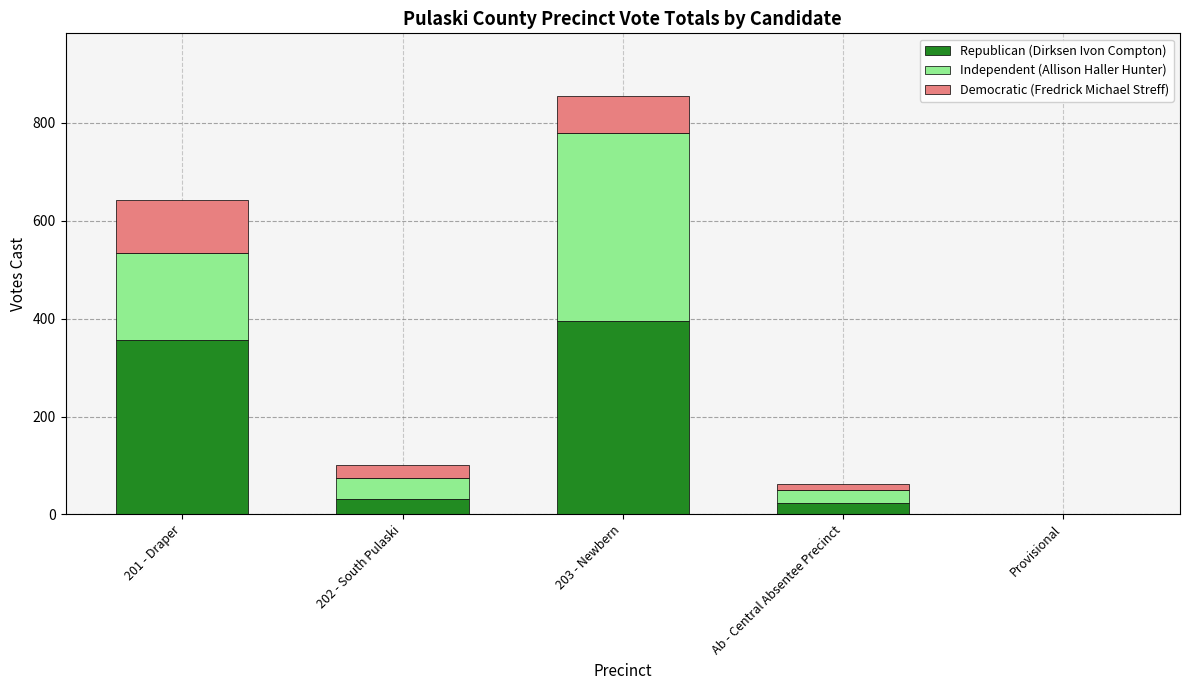

What is the sum of the Republican (Dirksen Ivon Compton) values at 203 - Newbern and Provisional?

395